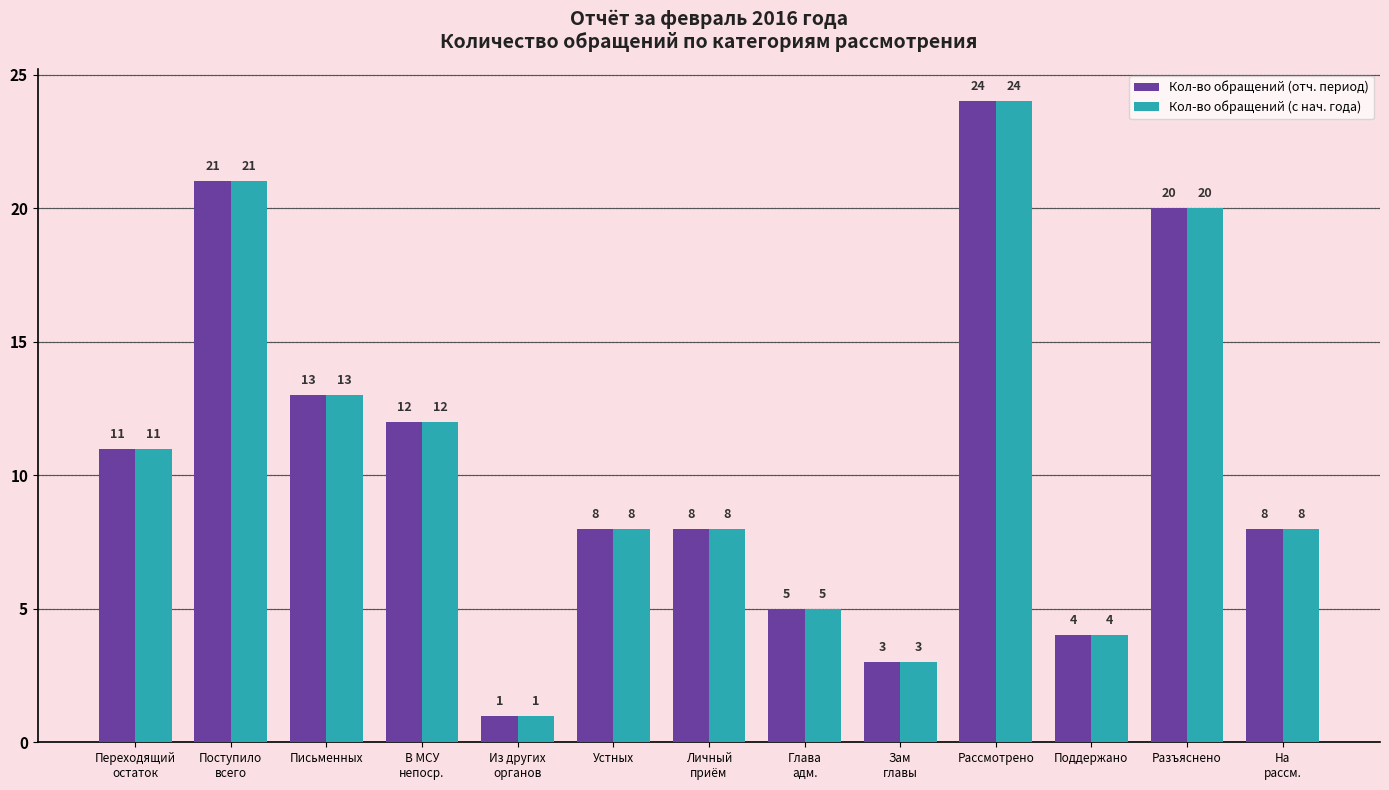

What is the total value across all series at В МСУ
непоср.?

24